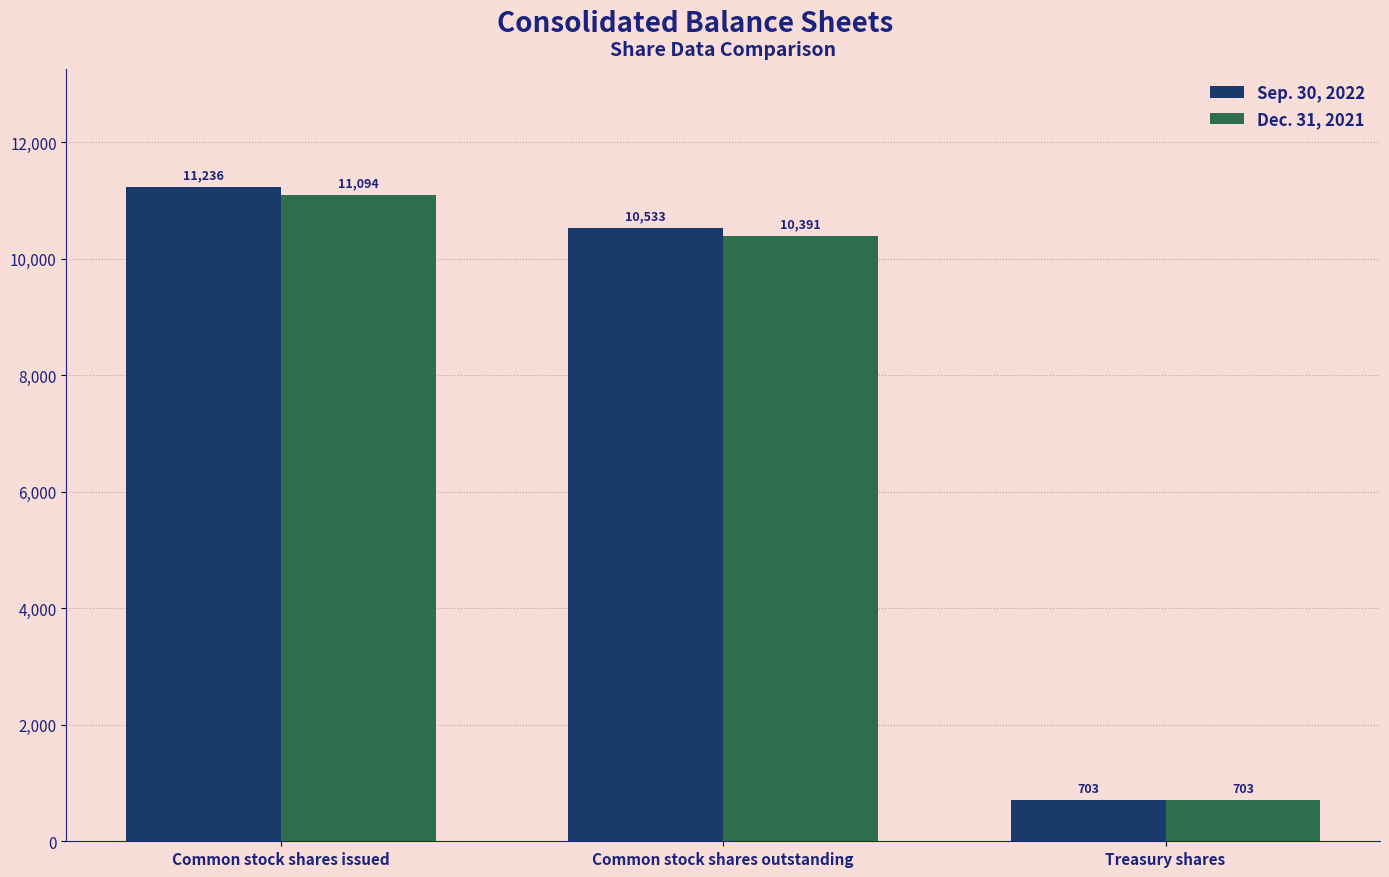

At which label is Sep. 30, 2022 closest to 5969?

Common stock shares outstanding